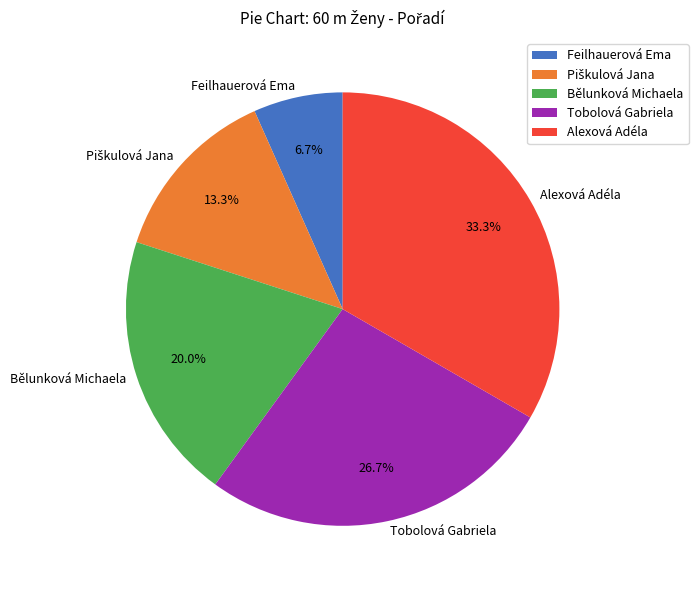

Approximately how many times larger is the value at Tobolová Gabriela compared to Bělunková Michaela?

1.3